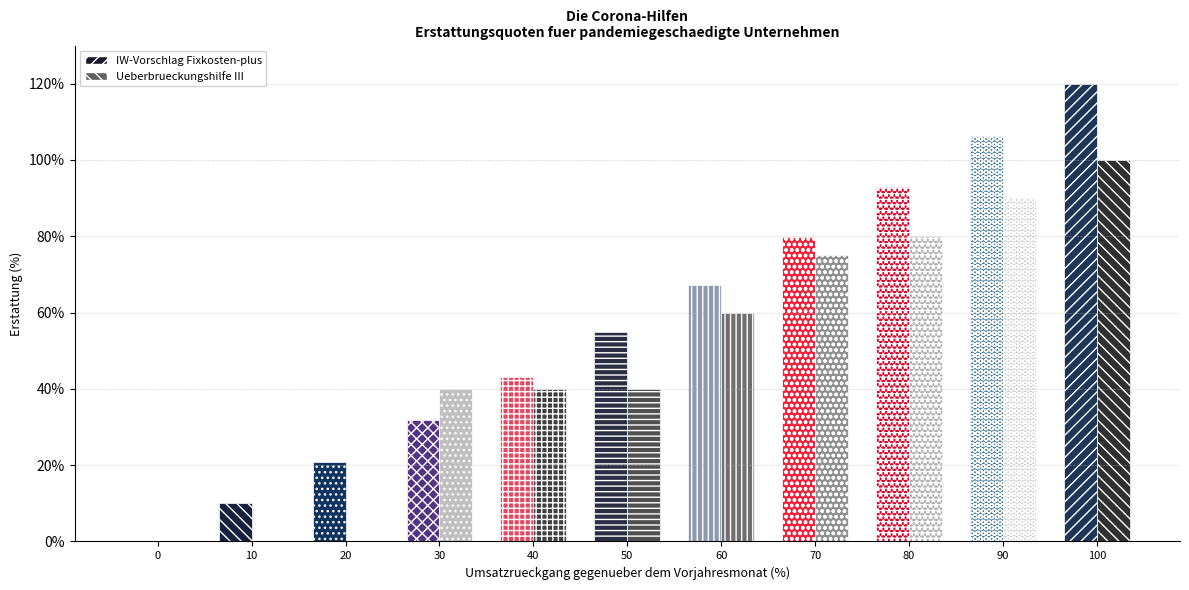

Is the value of Ueberbrueckungshilfe III at 100 greater than the value of IW-Vorschlag Fixkosten-plus at 0?

Yes